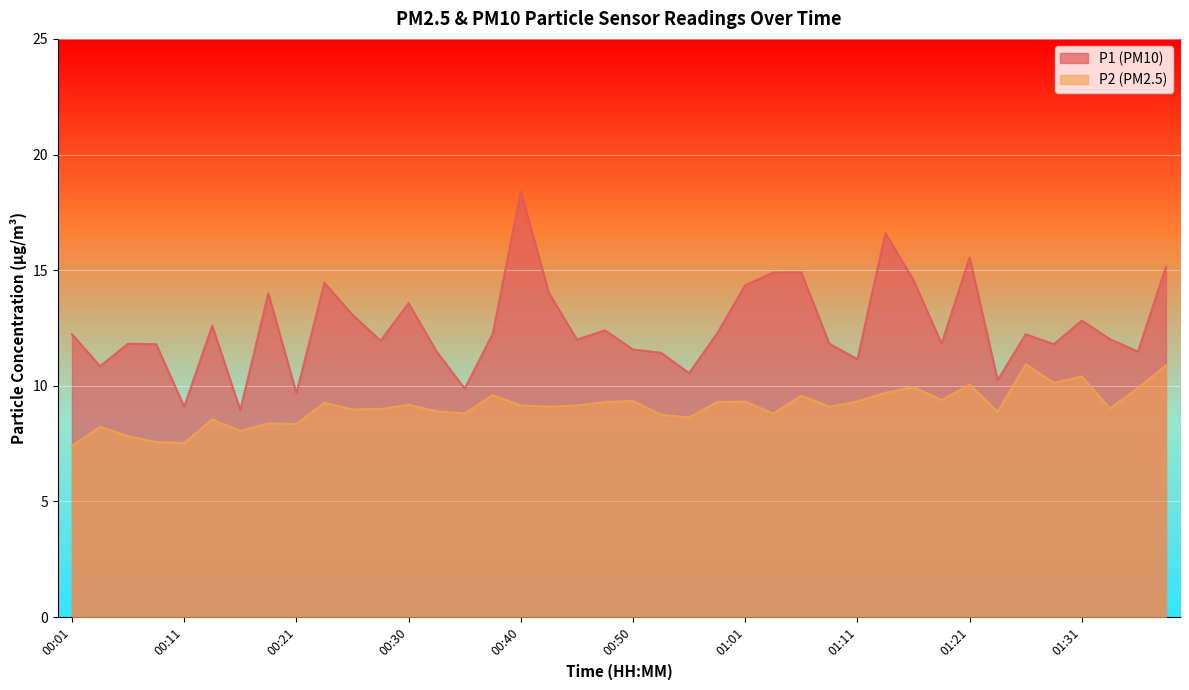

What is the sum of all P2 values?

363.7